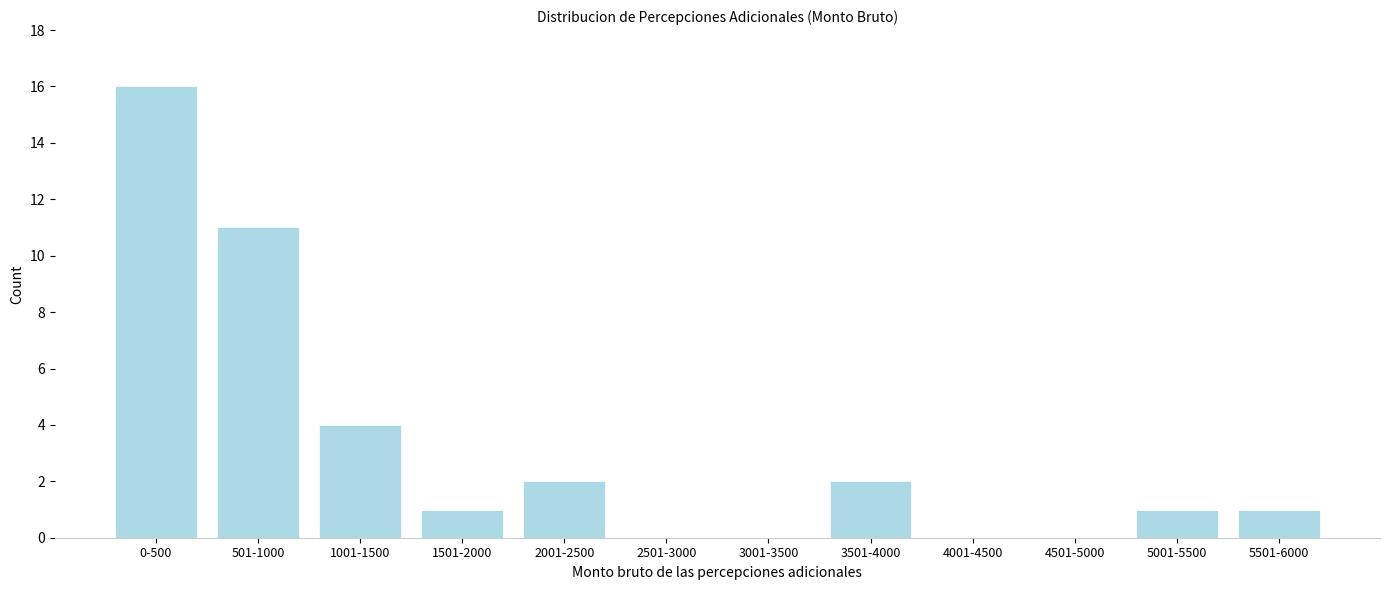

Reading left to right, what are all the values shown in this chart?

0-500=16	501-1000=11	1001-1500=4	1501-2000=1	2001-2500=2	2501-3000=0	3001-3500=0	3501-4000=2	4001-4500=0	4501-5000=0	5001-5500=1	5501-6000=1